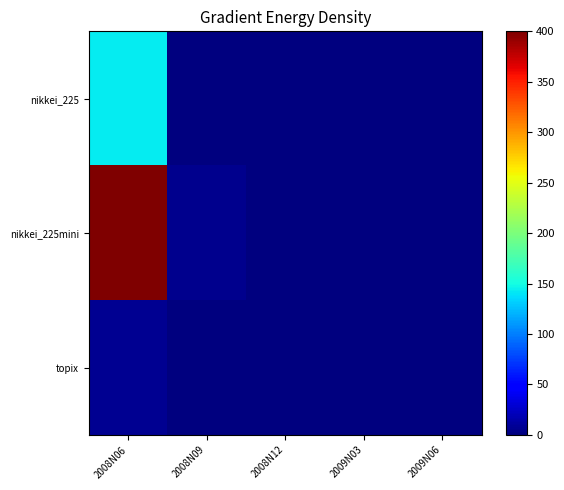

At 2008N12, list the series in order from smallest to largest.

nikkei_225, nikkei_225mini, topix